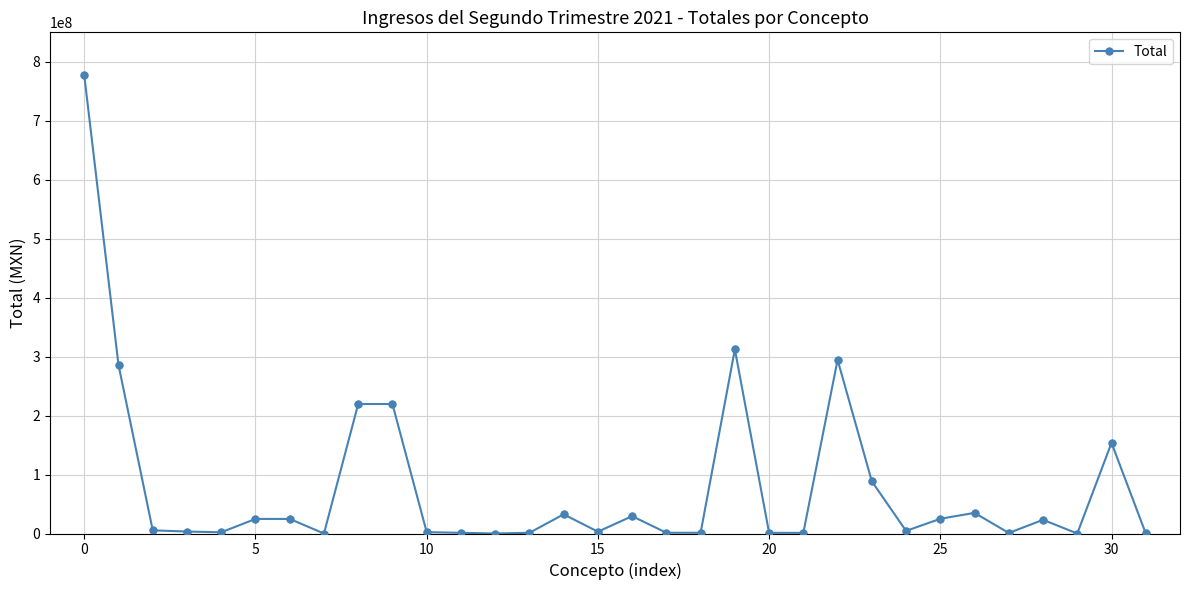

What is the sum of all values?

2574568503.6